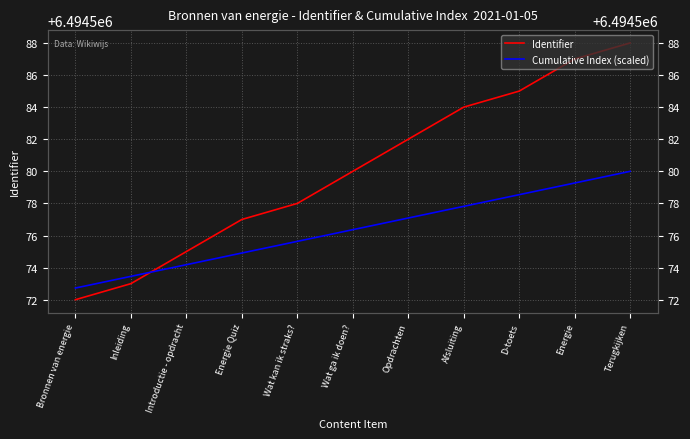

What is the lowest value of the Cumulative Index (scaled) series?

6494572.7